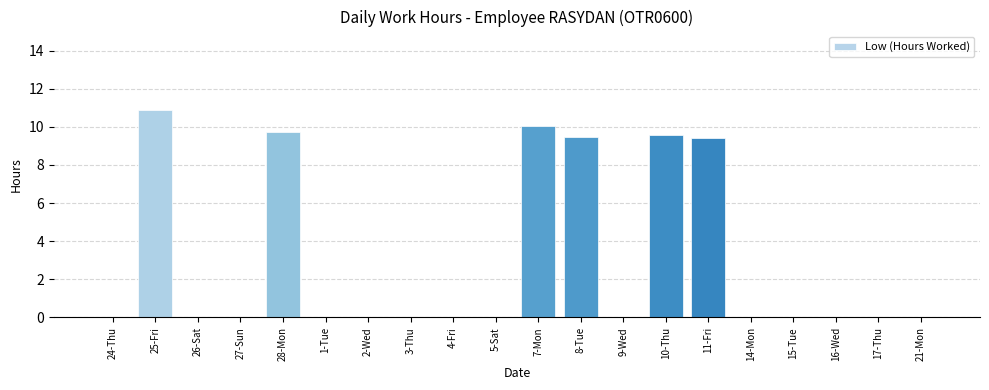

Is it true that the value at 4-Fri is 0.0?

True